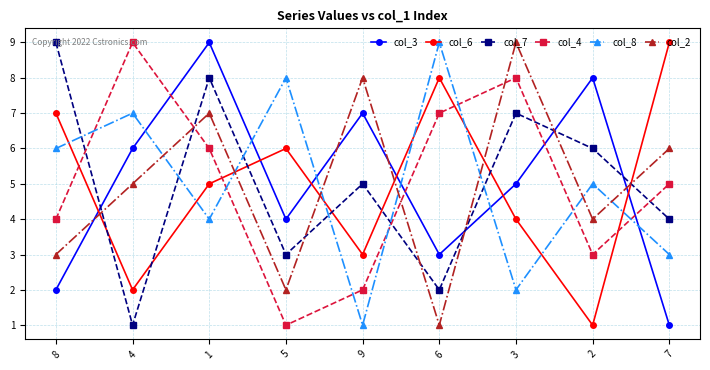

How many intersections are there between col_7 and col_3?

4